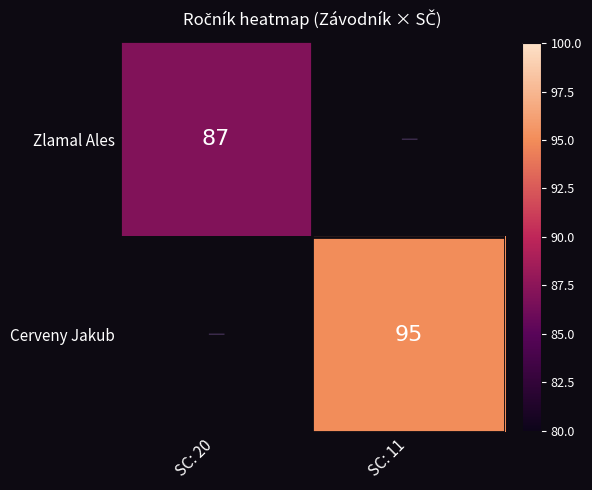

The Cerveny Jakub series shows 95 at SC: 11. True or false?

True